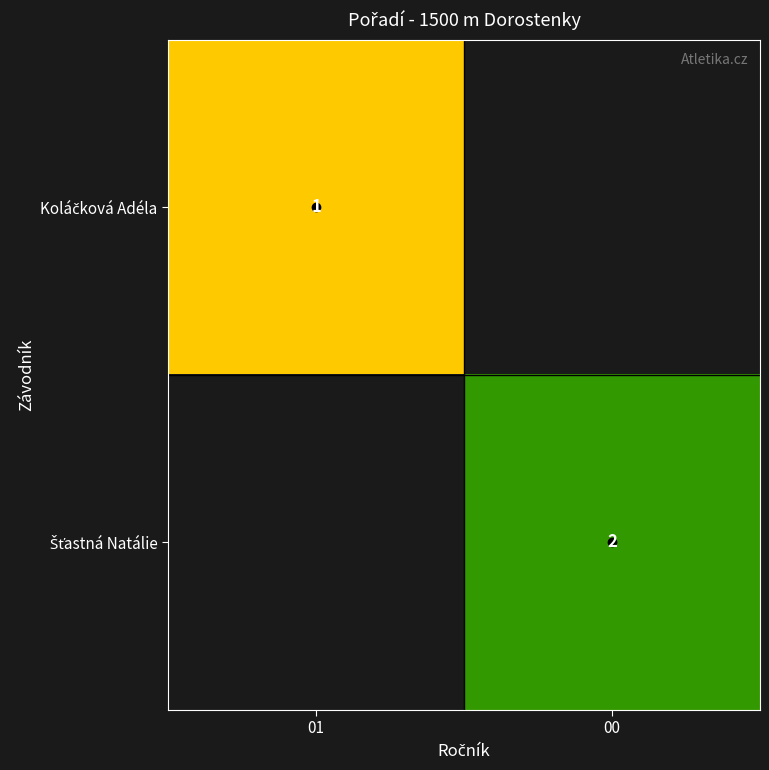

Rank the series by their average value, from lowest to highest.

Koláčková Adéla, Šťastná Natálie